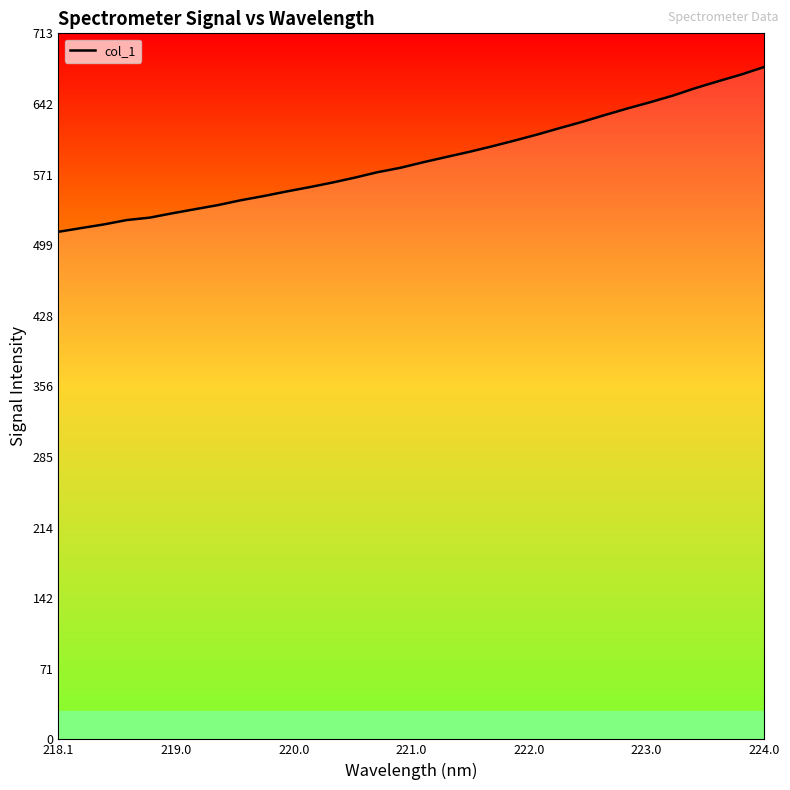

What is the value of the 21st point from the left?

605.3